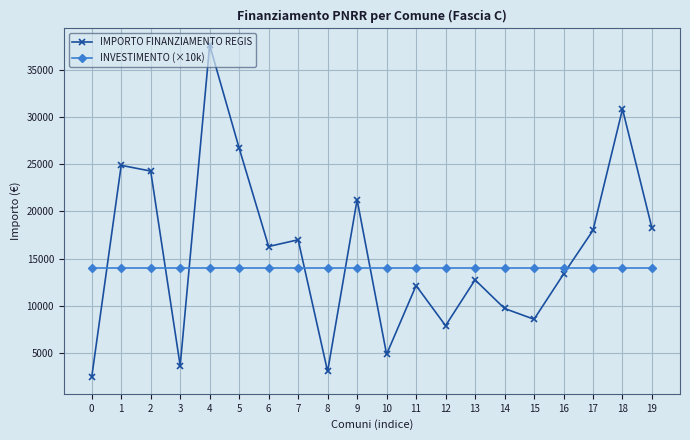

Rank the series by their average value, from lowest to highest.

INVESTIMENTO (×10k), IMPORTO FINANZIAMENTO REGIS